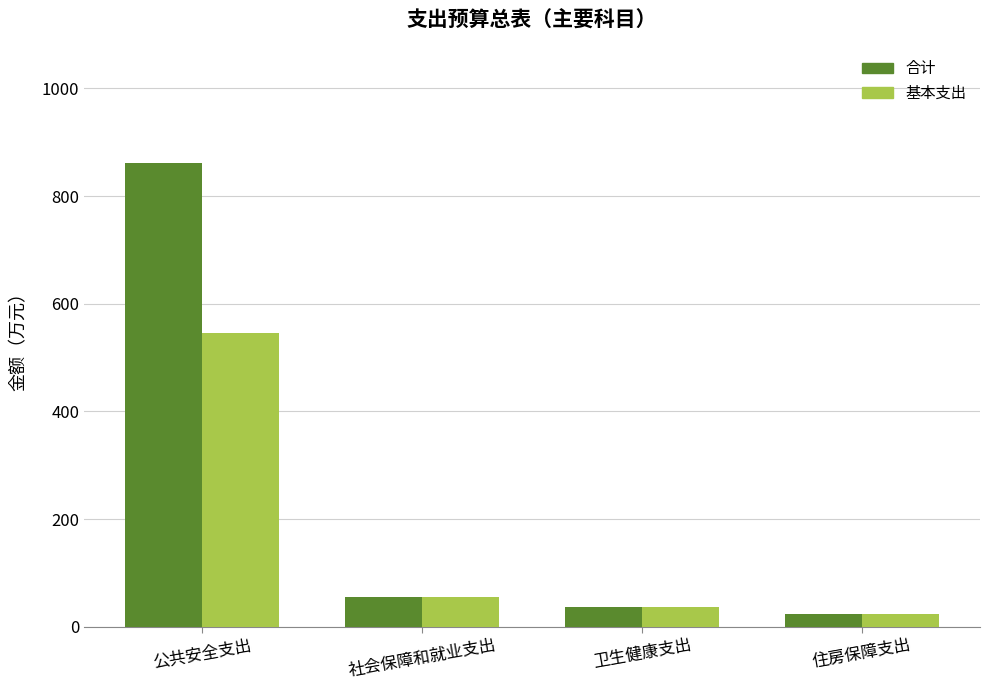

Which series has the largest total across all categories?

合计